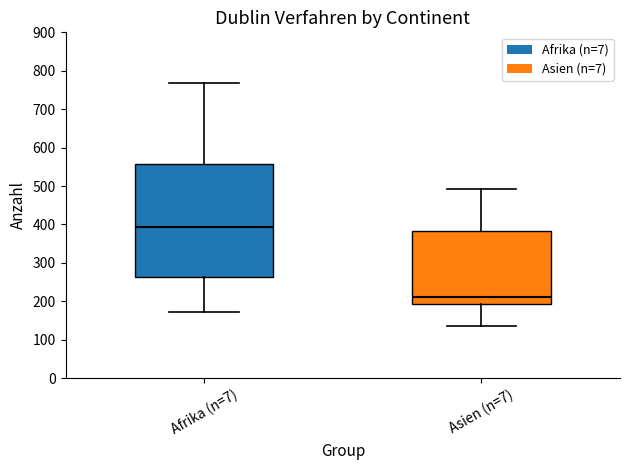

Reading left to right, transcribe this box plot: for each box, give where its median line is, the range the box spans, and where its two whiskers end, as read against the y-axis. The values are not printed on the chart, so give them approximately, as read against the axis.

Afrika (n=7): median 390, box 260 to 560, whiskers 170 to 770
Asien (n=7): median 210, box 190 to 380, whiskers 140 to 490